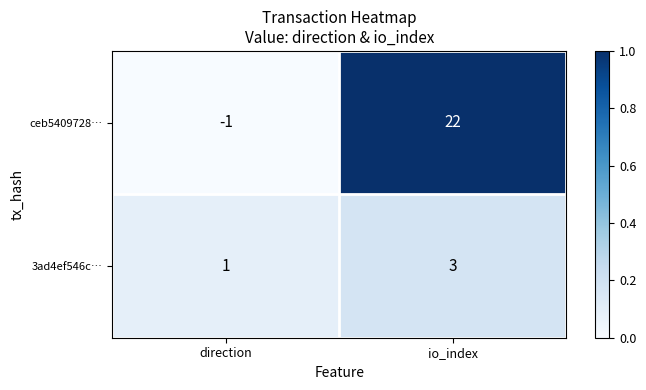

List the series in order of their peak value, lowest first.

3ad4ef546c…, ceb5409728…